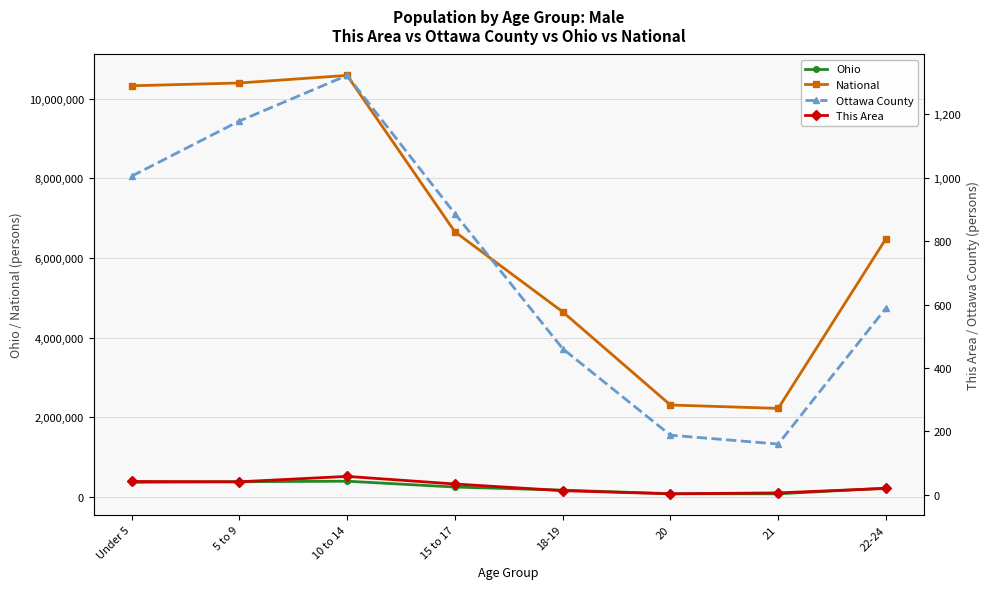

True or false: Ohio and Ottawa County cross at least once.

False